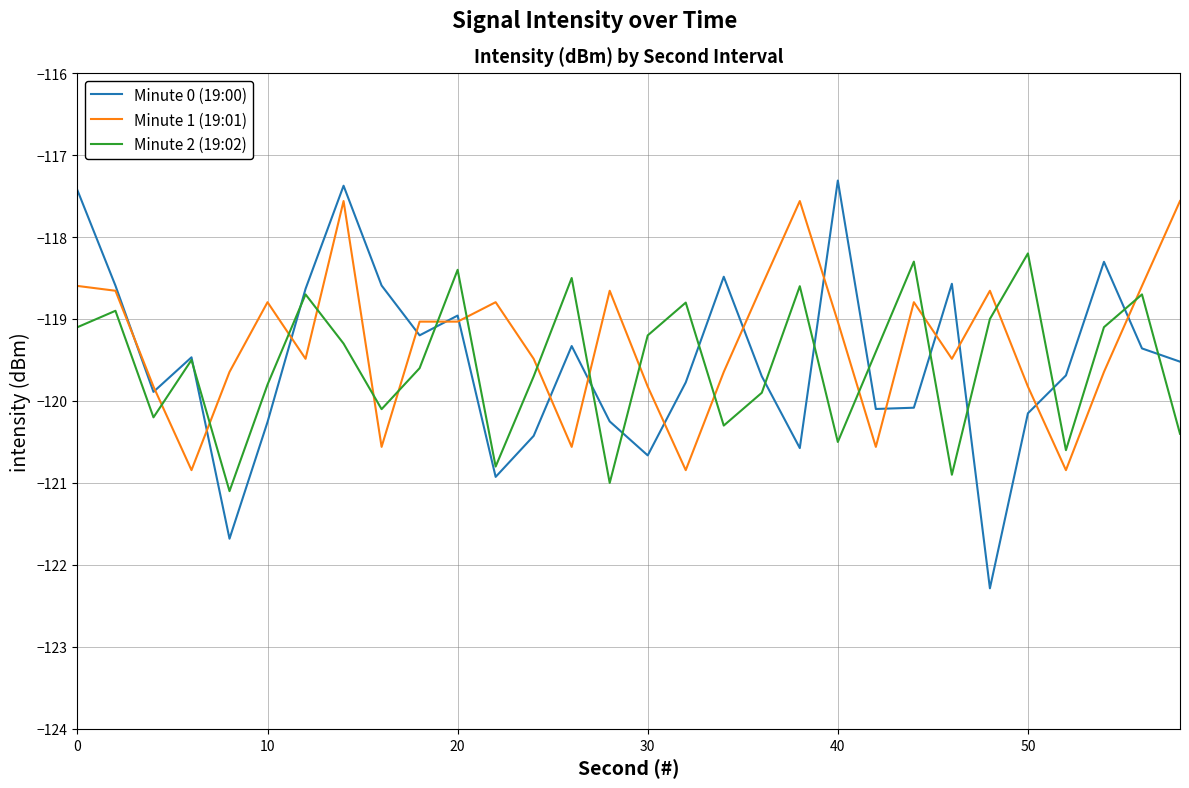

Which series has the widest spread of values?

Minute 0 (19:00)